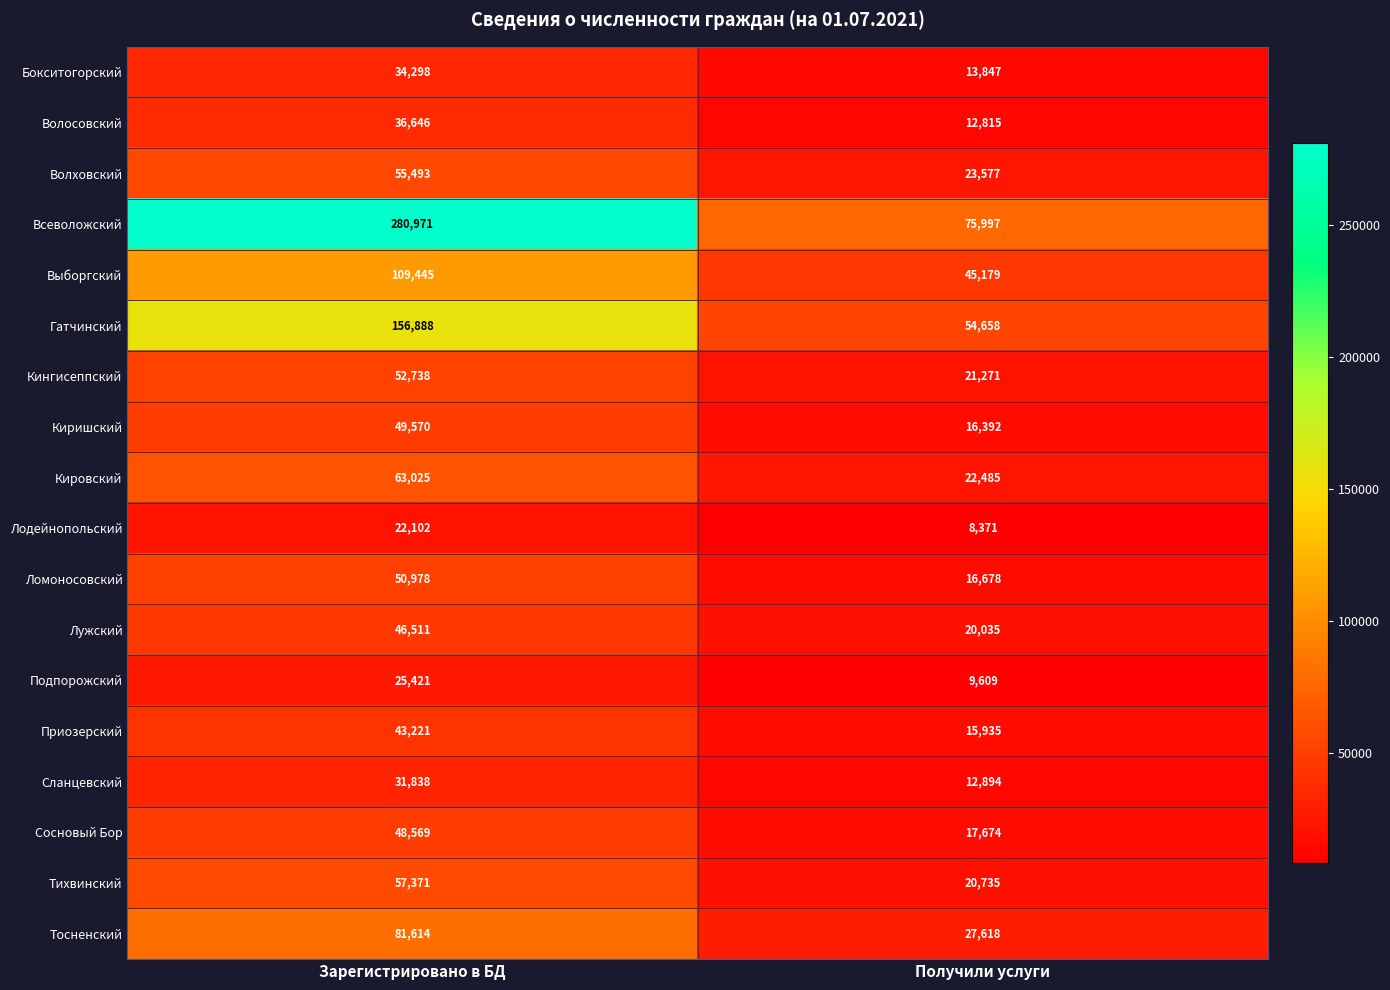

What is the difference between the highest and lowest values at Зарегистрировано в БД?

258869